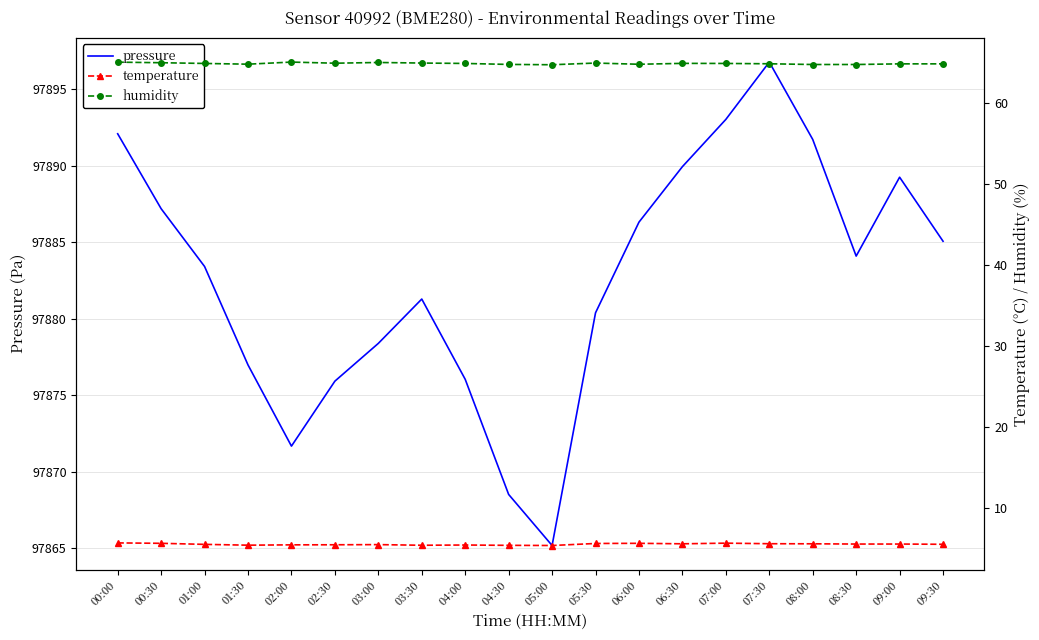

At which category is the sum across all series the highest?

07:30